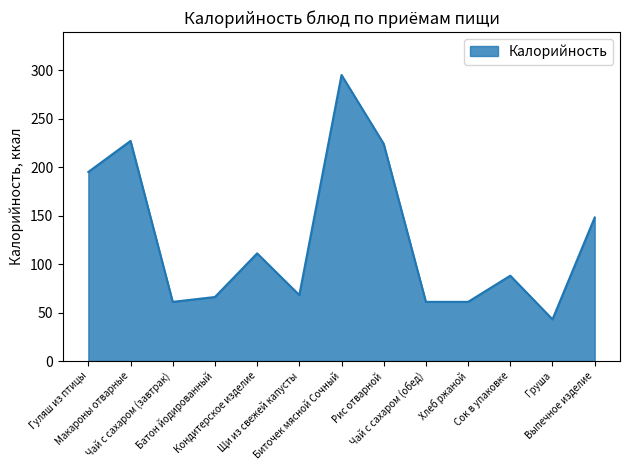

Is it true that the value at Гуляш из птицы is 313?

False